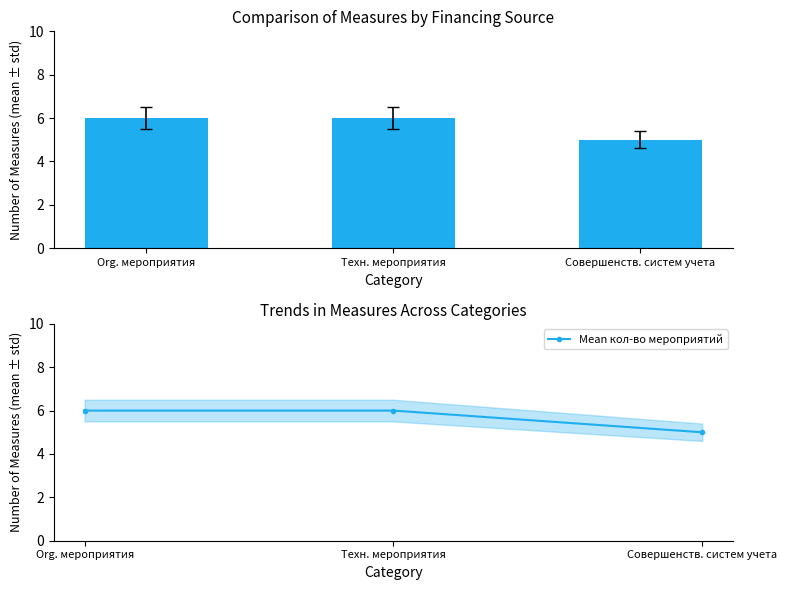

At which category is the sum across all series the highest?

Org. мероприятия